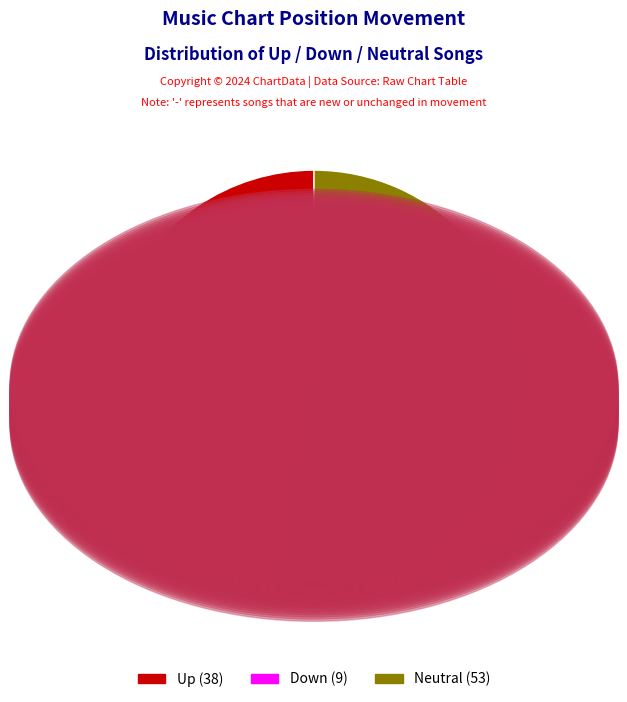

Is there any slice that represents more than half of the pie?

Yes